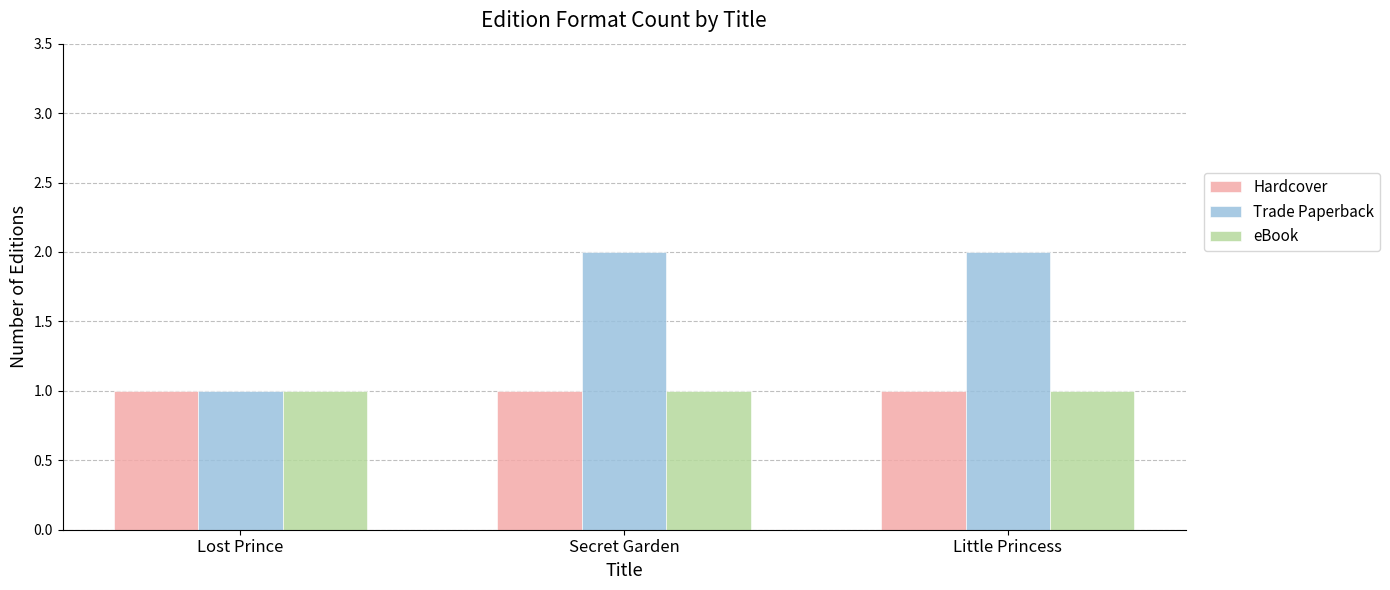

Which series changed the most between Lost Prince and Little Princess?

Trade Paperback